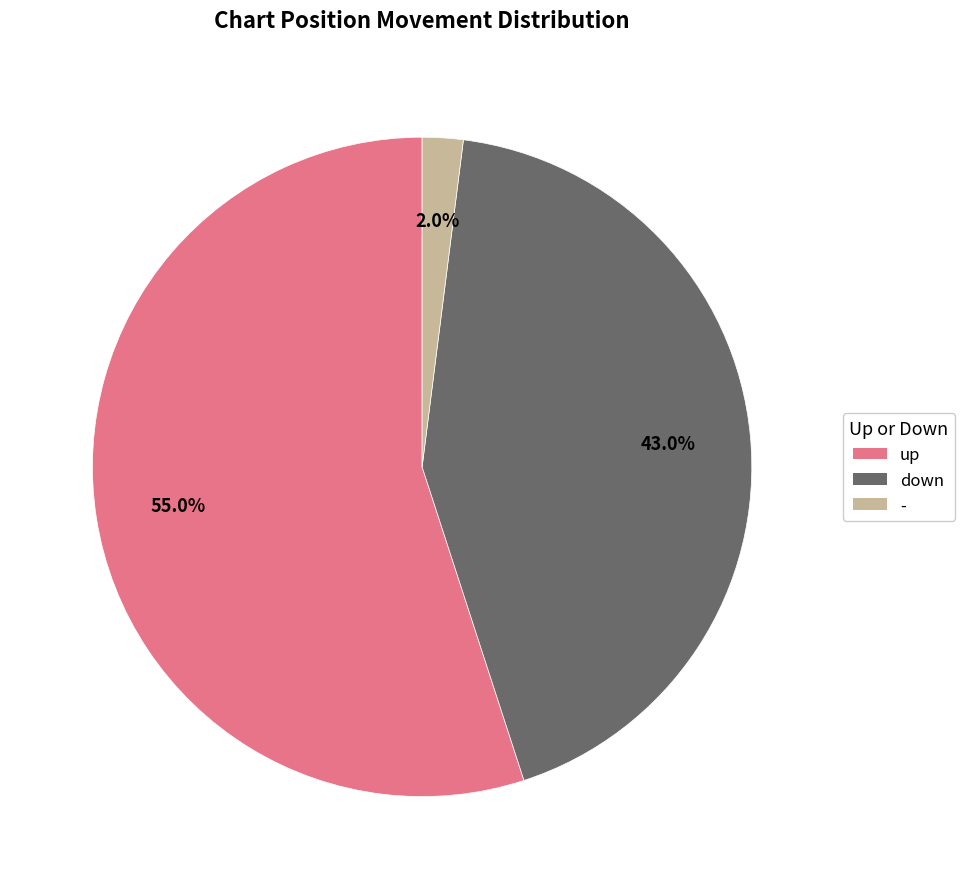

Rank the categories by value from highest to lowest.

up, down, -